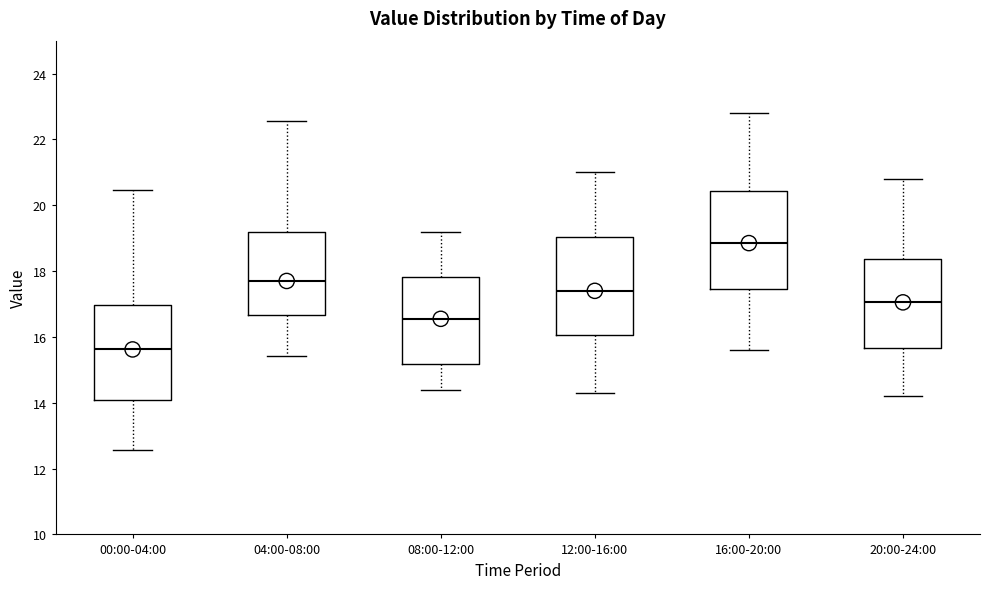

Reading left to right, read every box against the y-axis: the position of its median line, the range the box covers, and the ends of its whiskers. The values are not printed on the chart, so give them approximately, as read against the axis.

00:00-04:00: median 15.6, box 14.0 to 17.0, whiskers 12.6 to 20.4
04:00-08:00: median 17.8, box 16.6 to 19.2, whiskers 15.4 to 22.6
08:00-12:00: median 16.6, box 15.2 to 17.8, whiskers 14.4 to 19.2
12:00-16:00: median 17.4, box 16.0 to 19.0, whiskers 14.4 to 21.0
16:00-20:00: median 18.8, box 17.4 to 20.4, whiskers 15.6 to 22.8
20:00-24:00: median 17.0, box 15.6 to 18.4, whiskers 14.2 to 20.8